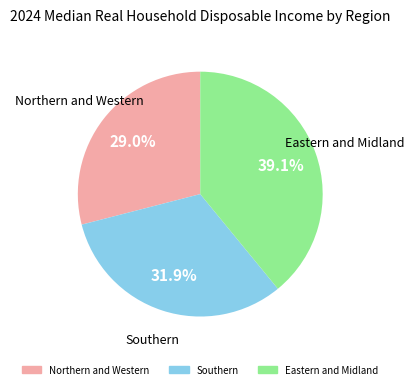

To the nearest percent, what is the difference between the largest and smallest slice percentages?

10%